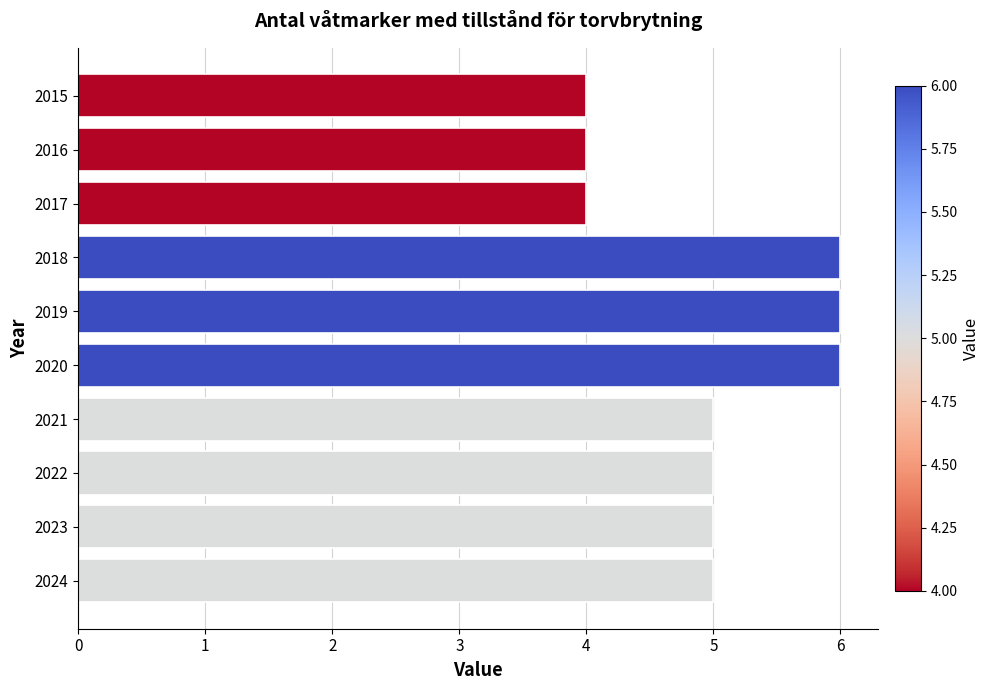

Is it true that the value at 2018 is 10?

False